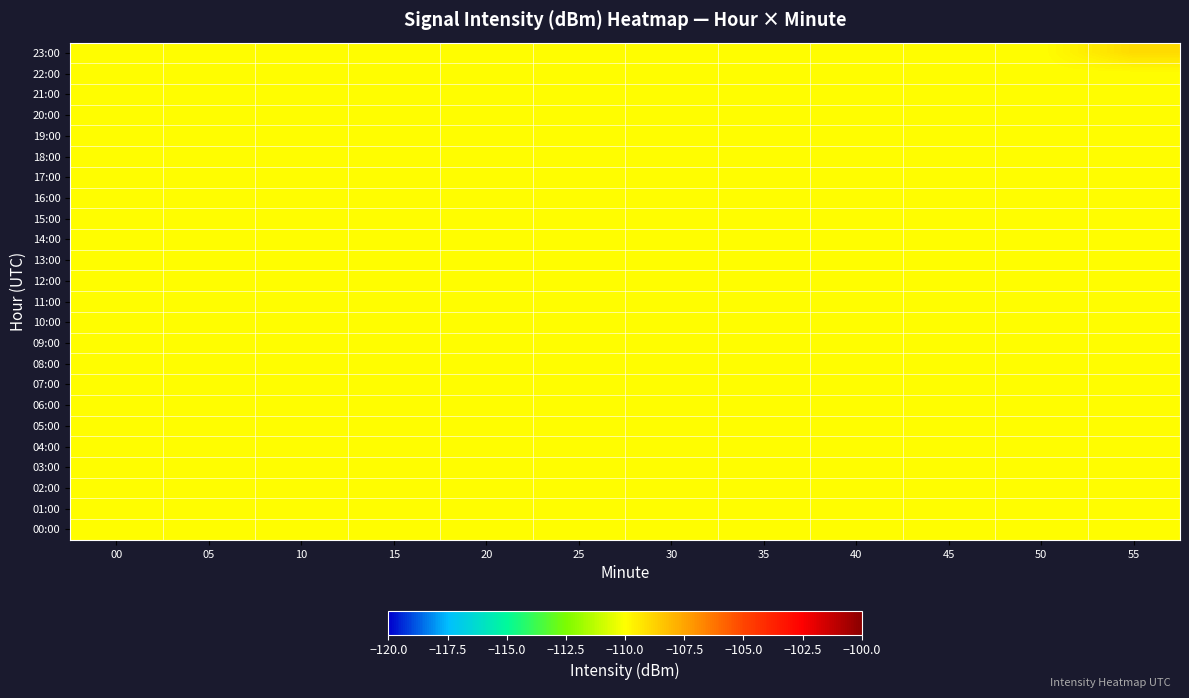

Reading right to left, transcribe all the data shown in this chart.

00:00: 55=-110.0	50=-110.0	45=-110.0	40=-110.0	35=-110.0	30=-110.0	25=-110.0	20=-110.0	15=-110.0	10=-110.0	05=-110.0	00=-110.0
01:00: 55=-110.0	50=-110.0	45=-110.0	40=-110.0	35=-110.0	30=-110.0	25=-110.0	20=-110.0	15=-110.0	10=-110.0	05=-110.0	00=-110.0
02:00: 55=-110.0	50=-110.0	45=-110.0	40=-110.0	35=-110.0	30=-110.0	25=-110.0	20=-110.0	15=-110.0	10=-110.0	05=-110.0	00=-110.0
03:00: 55=-110.0	50=-110.0	45=-110.0	40=-110.0	35=-110.0	30=-110.0	25=-110.0	20=-110.0	15=-110.0	10=-110.0	05=-110.0	00=-110.0
04:00: 55=-110.0	50=-110.0	45=-110.0	40=-110.0	35=-110.0	30=-110.0	25=-110.0	20=-110.0	15=-110.0	10=-110.0	05=-110.0	00=-110.0
05:00: 55=-110.0	50=-110.0	45=-110.0	40=-110.0	35=-110.0	30=-110.0	25=-110.0	20=-110.0	15=-110.0	10=-110.0	05=-110.0	00=-110.0
06:00: 55=-110.0	50=-110.0	45=-110.0	40=-110.0	35=-110.0	30=-110.0	25=-110.0	20=-110.0	15=-110.0	10=-110.0	05=-110.0	00=-110.0
07:00: 55=-110.0	50=-110.0	45=-110.0	40=-110.0	35=-110.0	30=-110.0	25=-110.0	20=-110.0	15=-110.0	10=-110.0	05=-110.0	00=-110.0
08:00: 55=-110.0	50=-110.0	45=-110.0	40=-110.0	35=-110.0	30=-110.0	25=-110.0	20=-110.0	15=-110.0	10=-110.0	05=-110.0	00=-110.0
09:00: 55=-110.0	50=-110.0	45=-110.0	40=-110.0	35=-110.0	30=-110.0	25=-110.0	20=-110.0	15=-110.0	10=-110.0	05=-110.0	00=-110.0
10:00: 55=-110.0	50=-110.0	45=-110.0	40=-110.0	35=-110.0	30=-110.0	25=-110.0	20=-110.0	15=-110.0	10=-110.0	05=-110.0	00=-110.0
11:00: 55=-110.0	50=-110.0	45=-110.0	40=-110.0	35=-110.0	30=-110.0	25=-110.0	20=-110.0	15=-110.0	10=-110.0	05=-110.0	00=-110.0
12:00: 55=-110.0	50=-110.0	45=-110.0	40=-110.0	35=-110.0	30=-110.0	25=-110.0	20=-110.0	15=-110.0	10=-110.0	05=-110.0	00=-110.0
13:00: 55=-110.0	50=-110.0	45=-110.0	40=-110.0	35=-110.0	30=-110.0	25=-110.0	20=-110.0	15=-110.0	10=-110.0	05=-110.0	00=-110.0
14:00: 55=-110.0	50=-110.0	45=-110.0	40=-110.0	35=-110.0	30=-110.0	25=-110.0	20=-110.0	15=-110.0	10=-110.0	05=-110.0	00=-110.0
15:00: 55=-110.0	50=-110.0	45=-110.0	40=-110.0	35=-110.0	30=-110.0	25=-110.0	20=-110.0	15=-110.0	10=-110.0	05=-110.0	00=-110.0
16:00: 55=-110.0	50=-110.0	45=-110.0	40=-110.0	35=-110.0	30=-110.0	25=-110.0	20=-110.0	15=-110.0	10=-110.0	05=-110.0	00=-110.0
17:00: 55=-110.0	50=-110.0	45=-110.0	40=-110.0	35=-110.0	30=-110.0	25=-110.0	20=-110.0	15=-110.0	10=-110.0	05=-110.0	00=-110.0
18:00: 55=-110.0	50=-110.0	45=-110.0	40=-110.0	35=-110.0	30=-110.0	25=-110.0	20=-110.0	15=-110.0	10=-110.0	05=-110.0	00=-110.0
19:00: 55=-110.0	50=-110.0	45=-110.0	40=-110.0	35=-110.0	30=-110.0	25=-110.0	20=-110.0	15=-110.0	10=-110.0	05=-110.0	00=-110.0
20:00: 55=-110.0	50=-110.0	45=-110.0	40=-110.0	35=-110.0	30=-110.0	25=-110.0	20=-110.0	15=-110.0	10=-110.0	05=-110.0	00=-110.0
21:00: 55=-110.0	50=-110.0	45=-110.0	40=-110.0	35=-110.0	30=-110.0	25=-110.0	20=-110.0	15=-110.0	10=-110.0	05=-110.0	00=-110.0
22:00: 55=-110.0	50=-110.0	45=-110.0	40=-110.0	35=-110.0	30=-110.0	25=-110.0	20=-110.0	15=-110.0	10=-110.0	05=-110.0	00=-110.0
23:00: 55=-109.0	50=-110.0	45=-110.0	40=-110.0	35=-110.0	30=-110.0	25=-110.0	20=-110.0	15=-110.0	10=-110.0	05=-110.0	00=-110.0